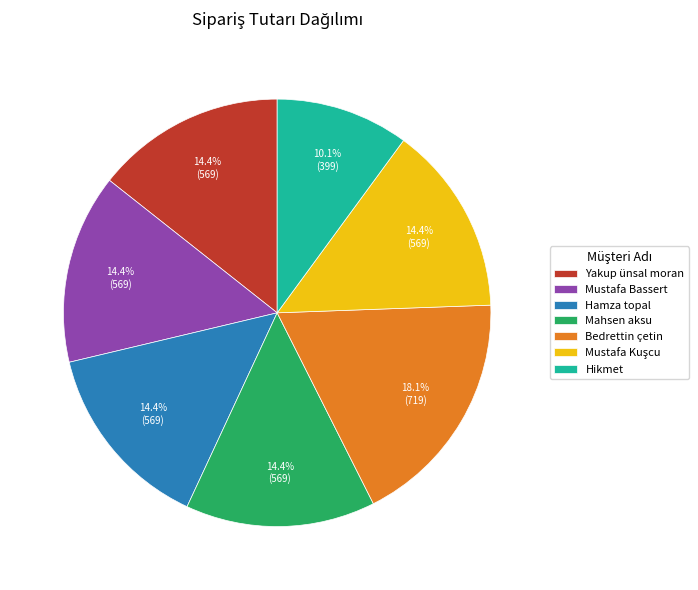

What portion of the pie excludes Mustafa Bassert?

85.6%